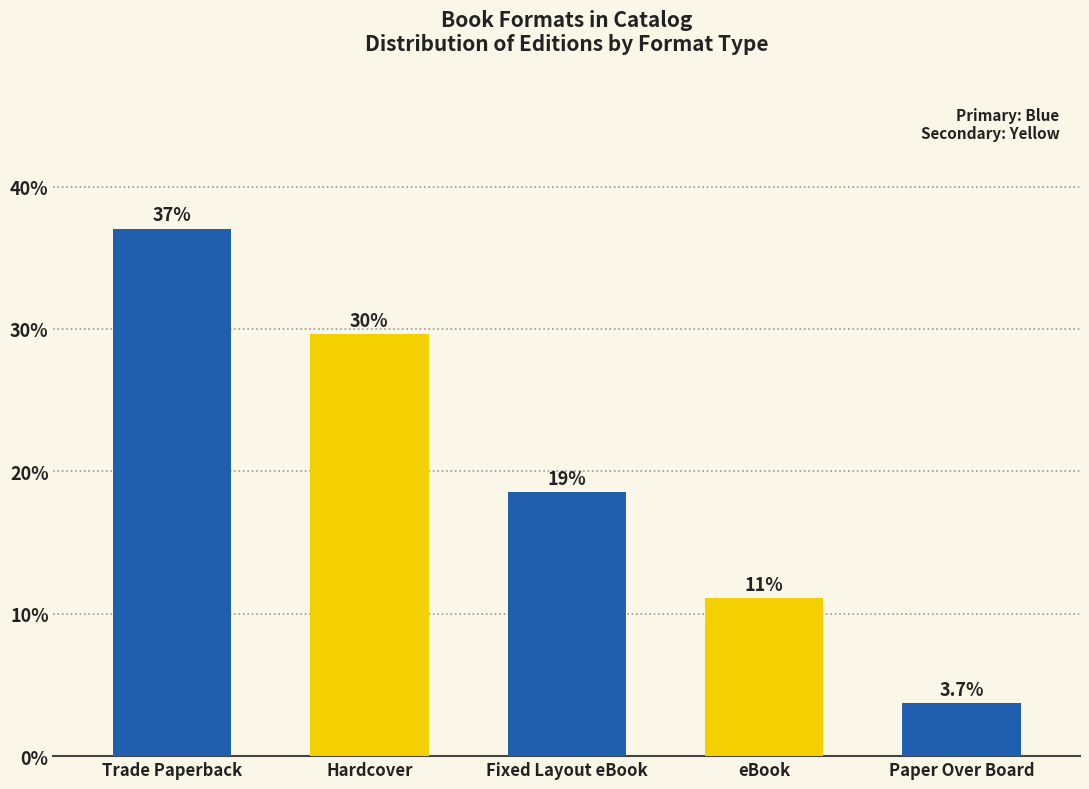

Does the chart contain any negative values?

No